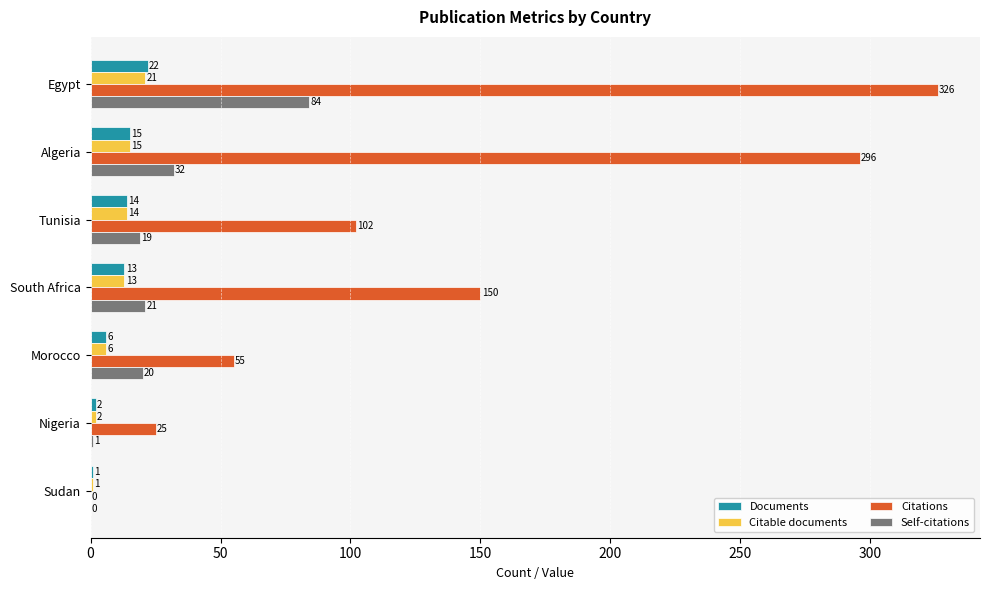

Which series has the largest range (max minus min)?

Citations